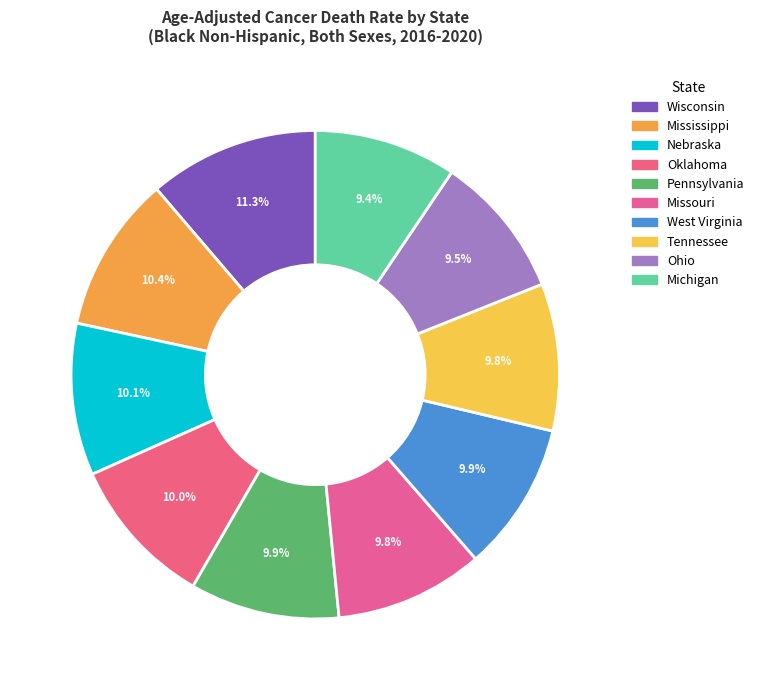

Count the number of slices in the pie.

10